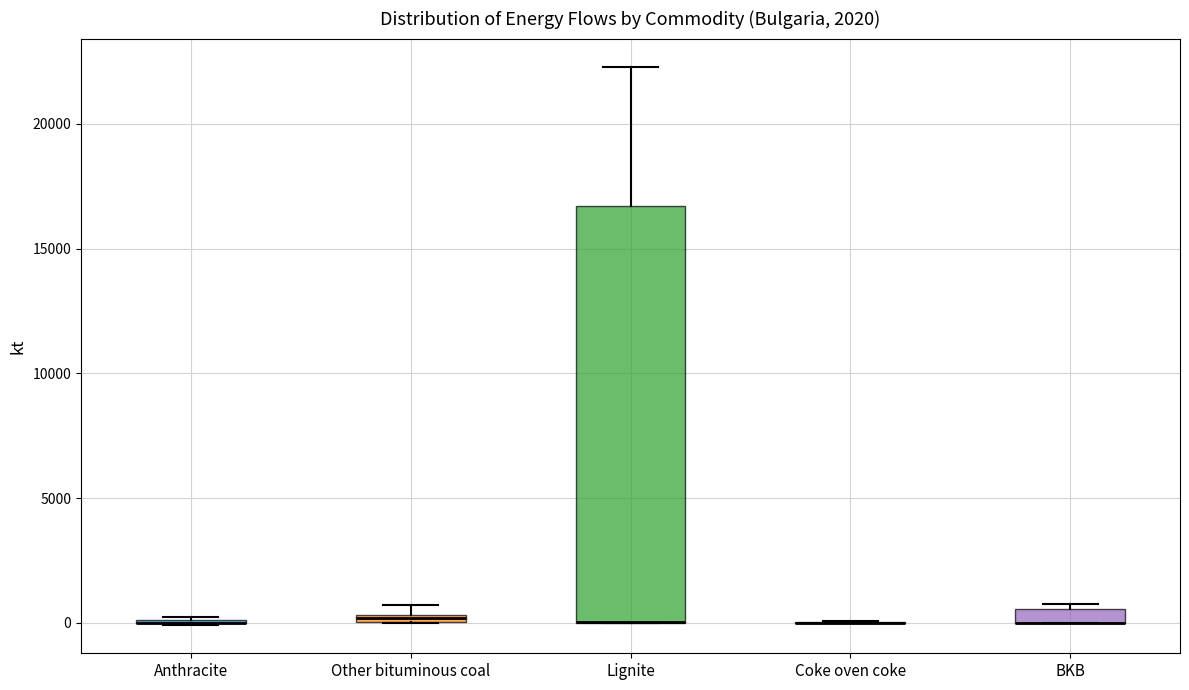

Comparing the boxes themselves (not the whiskers), which one is the tallest?

Lignite